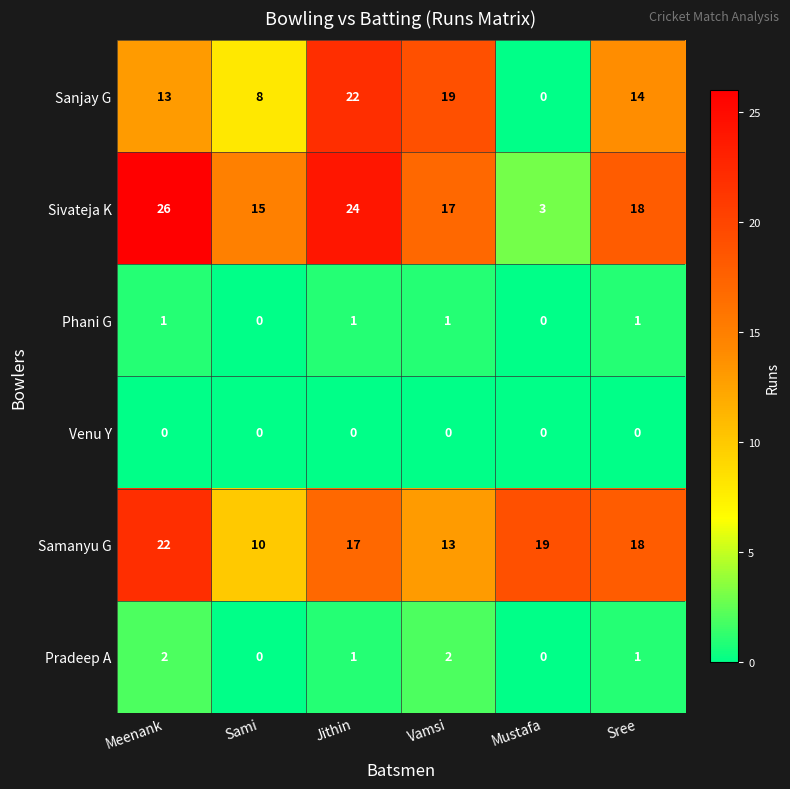

What is the sum of the Samanyu G values at Meenank and Jithin?

39